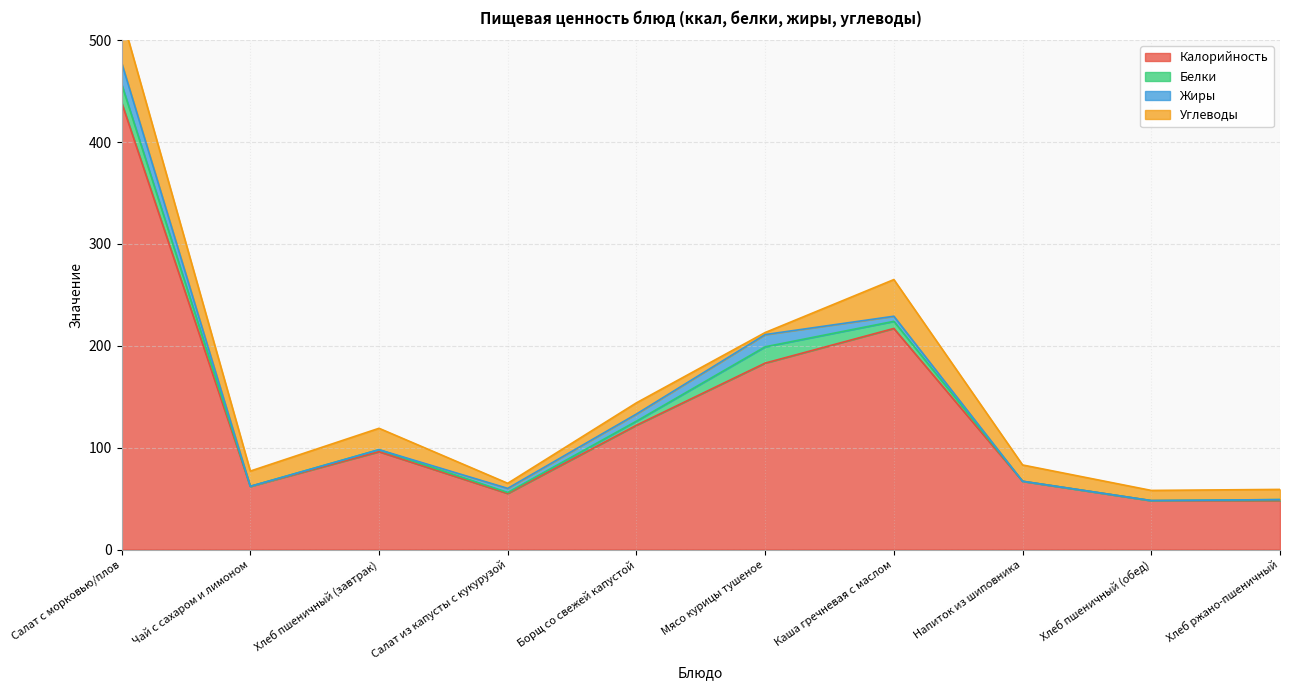

Which series has the largest total across all categories?

Калорийность